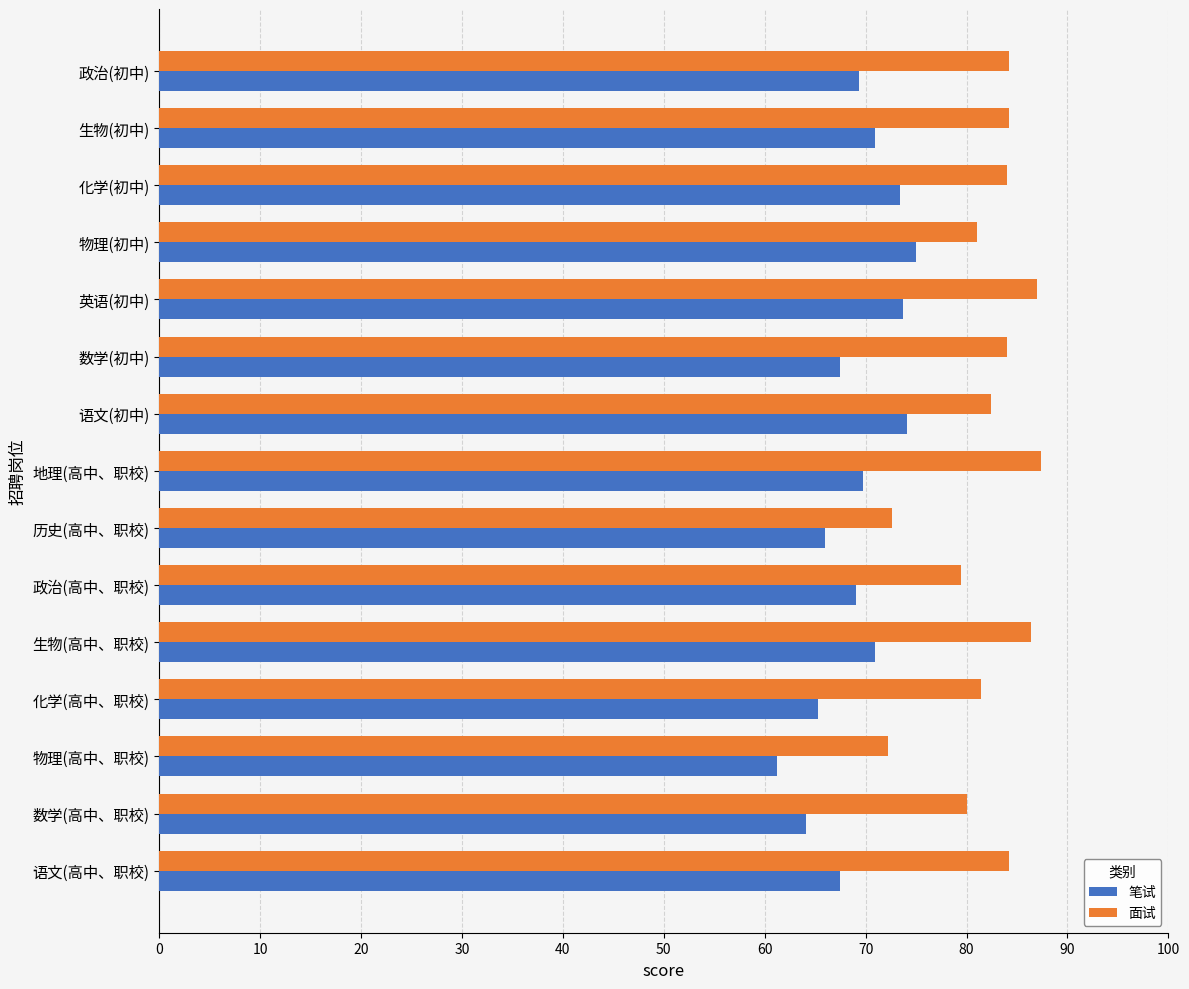

Is the value of 面试 at 化学(初中) greater than the value of 笔试 at 政治(初中)?

Yes